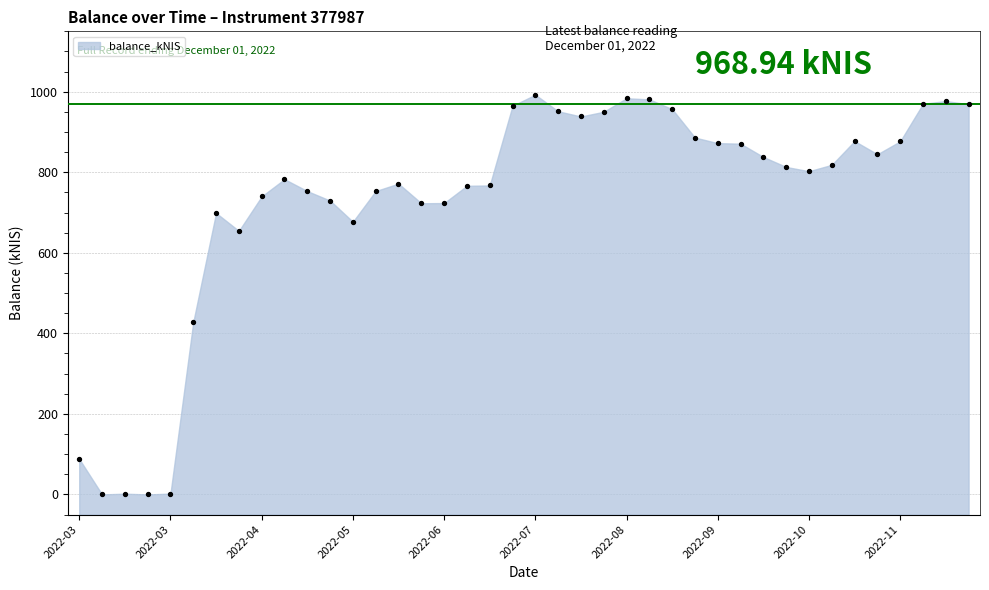

What Y value in the scatter plot is closest to 496?

427.9